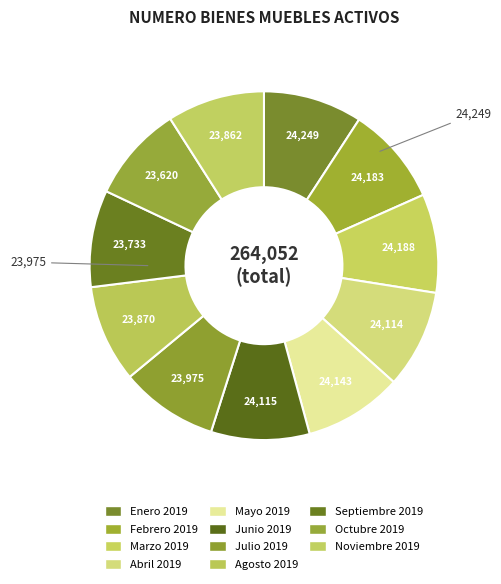

Is Junio 2019 the majority of the pie?

No